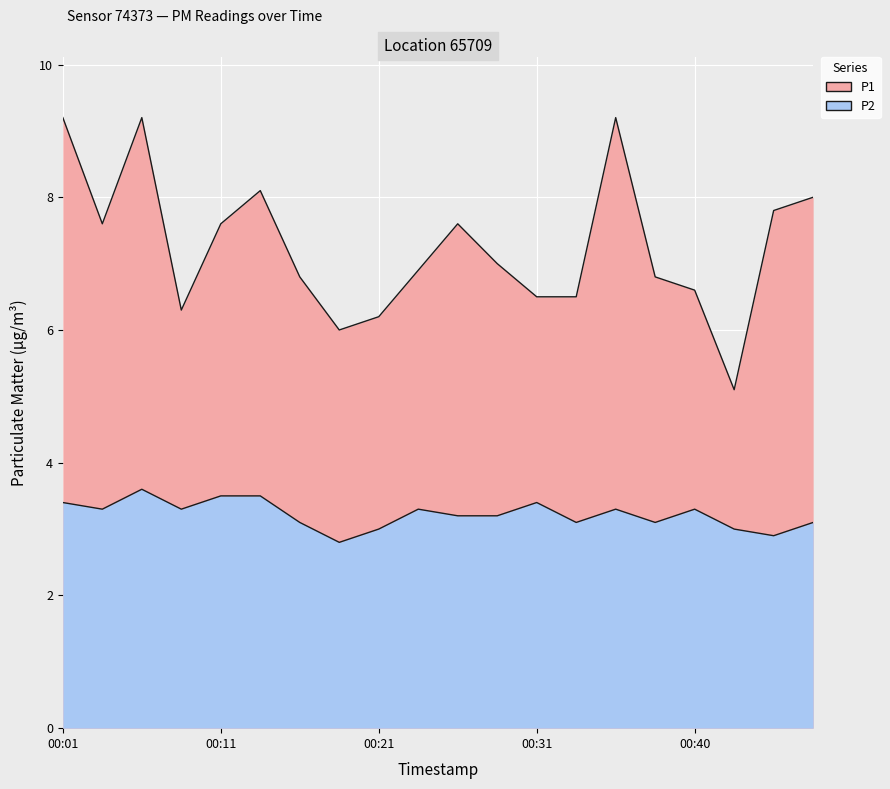

The P1 series shows 6.5 at 2023-09-19T00:33:28. True or false?

True